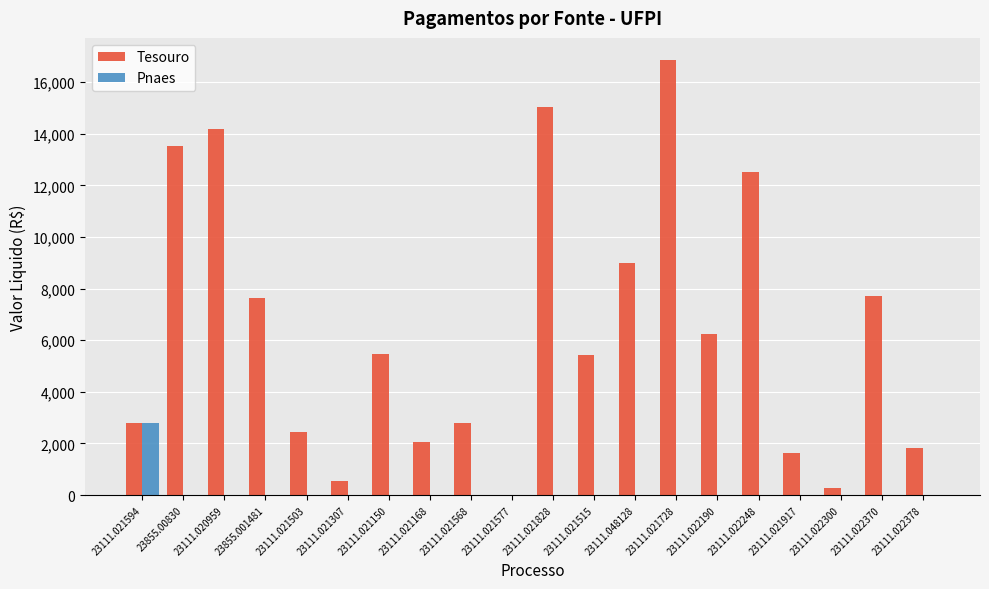

How many data points in Pnaes are above 0?

1